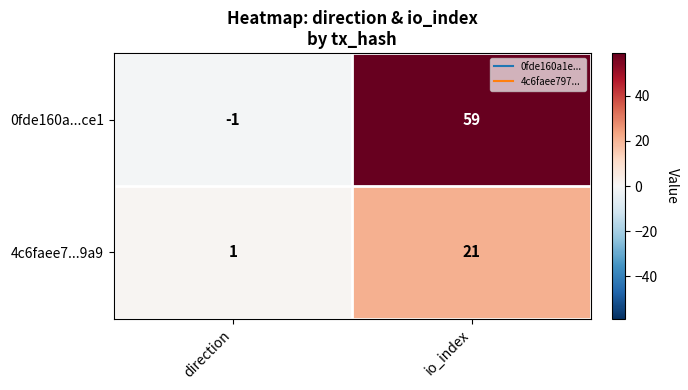

Rank the series by their maximum value, from highest to lowest.

0fde160a...ce1, 4c6faee7...9a9